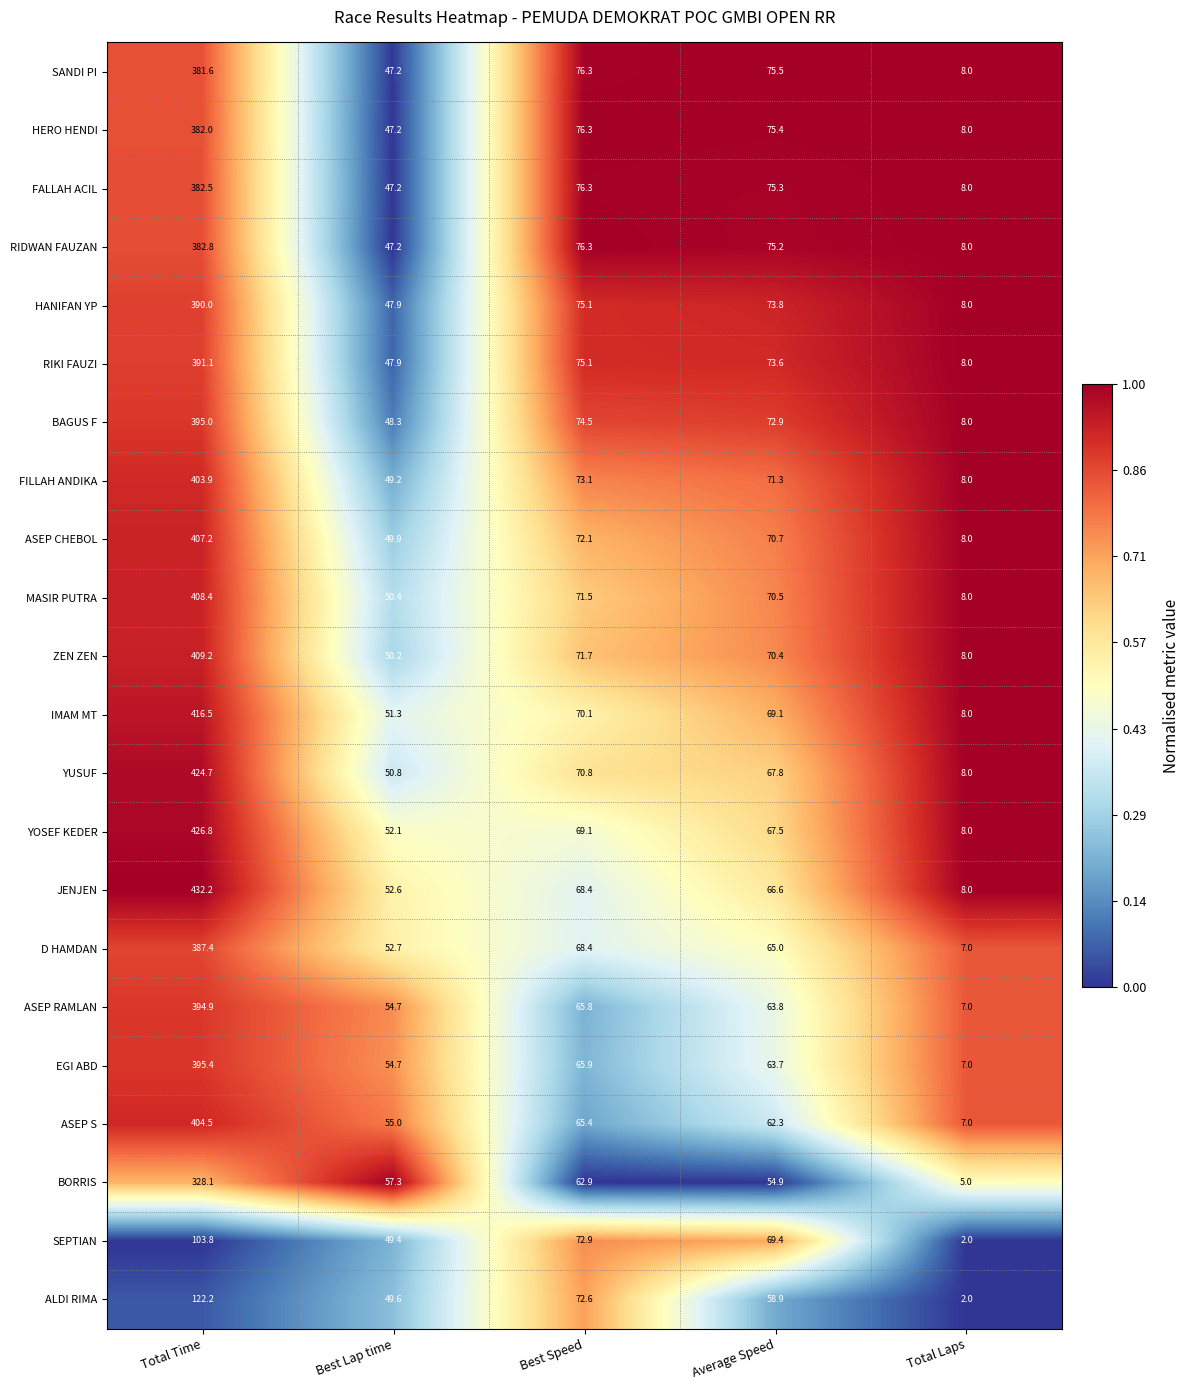

At which category is the sum across all series the highest?

Total Time